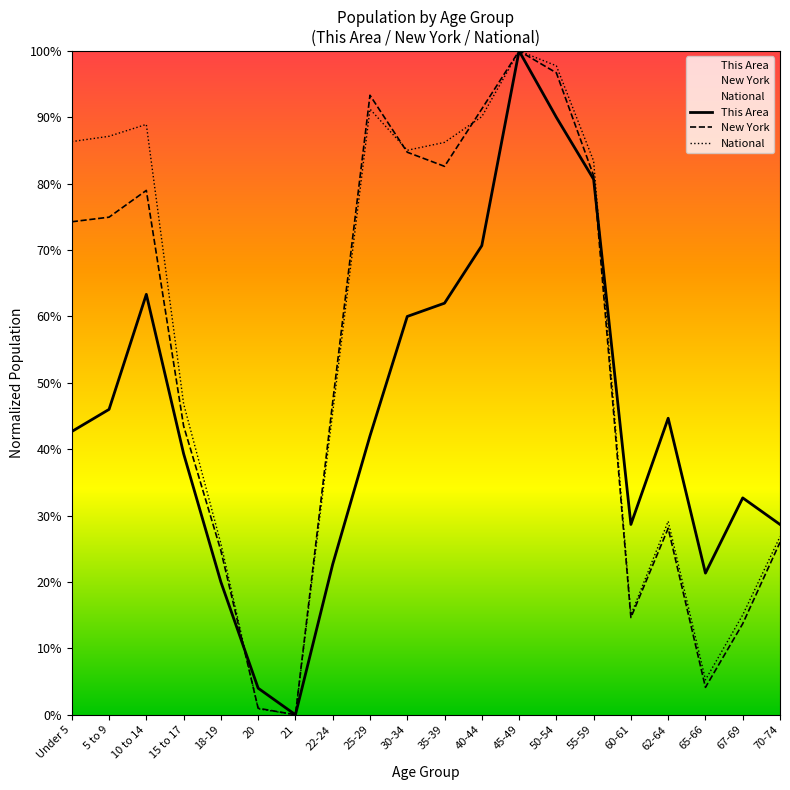

At which category is the sum across all series the highest?

45-49